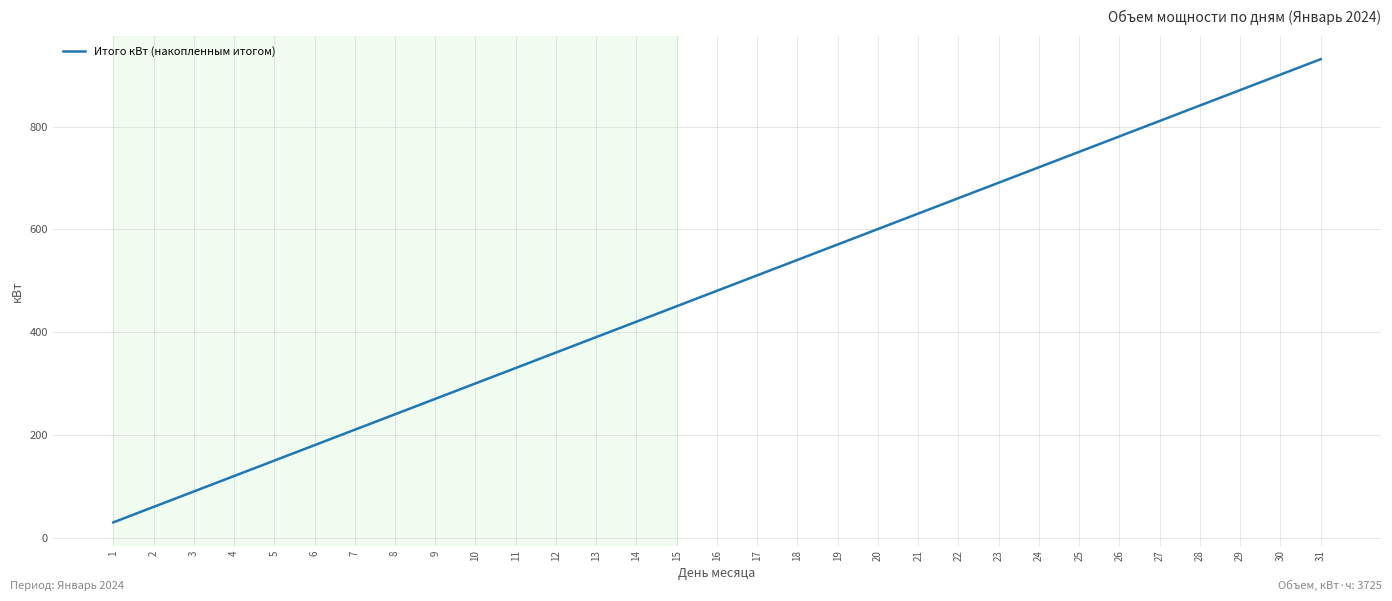

Which category has the highest value across all series?

31